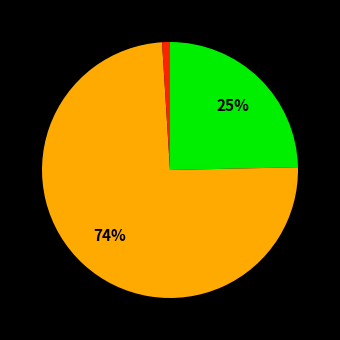

To the nearest percent, what is the average slice percentage?

33%